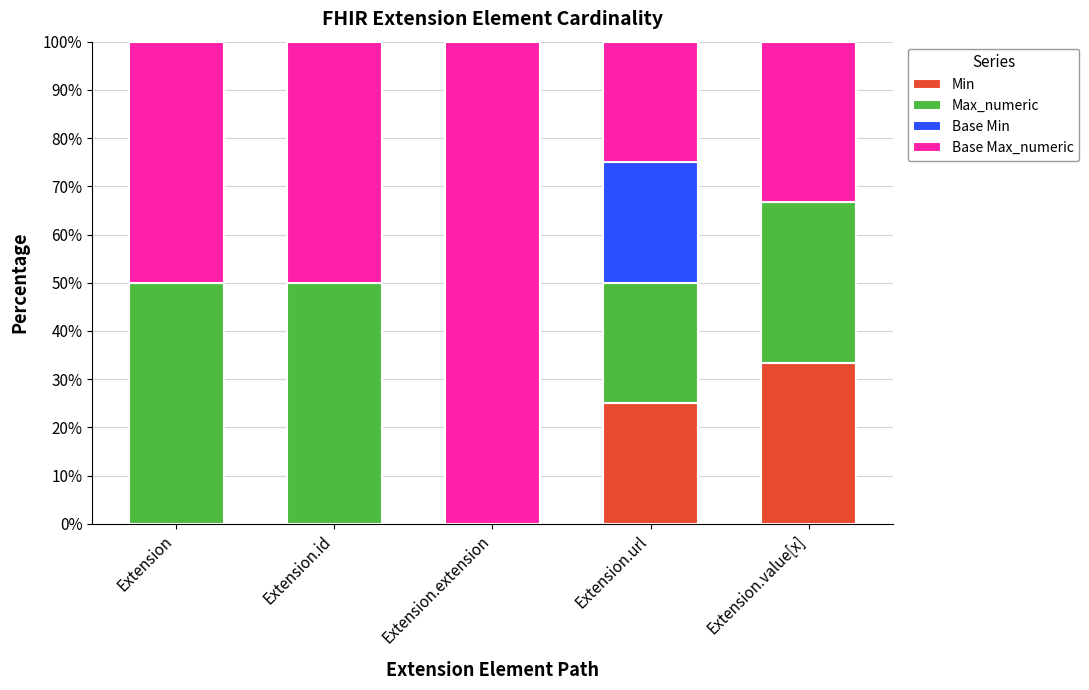

Count the number of categories in the chart.

5